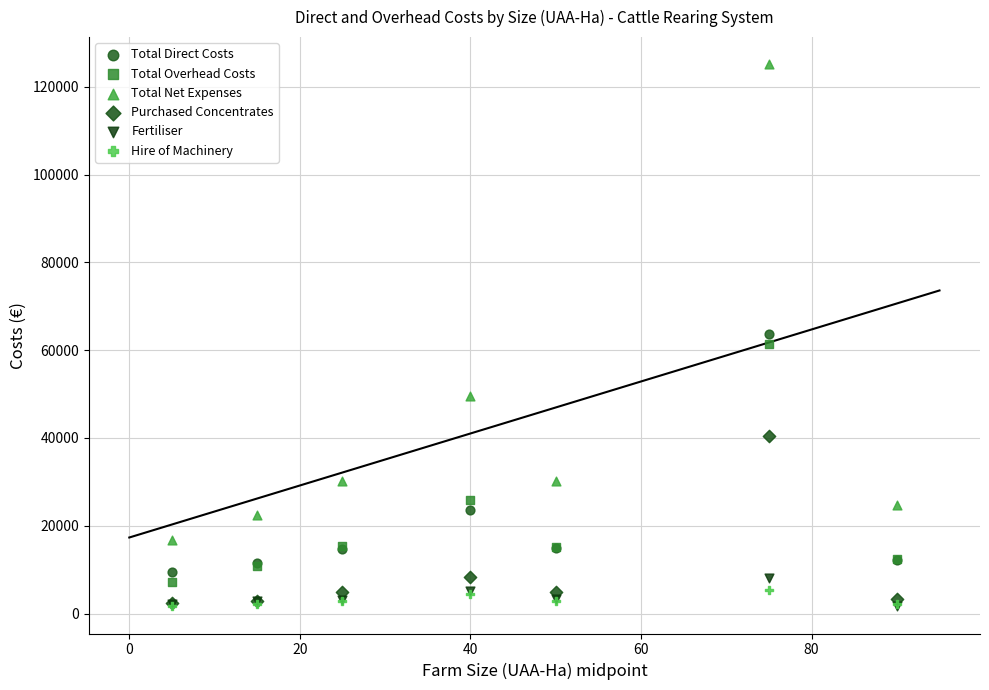

In the Total Net Expenses series, what Y value is closest to 70954?

49559